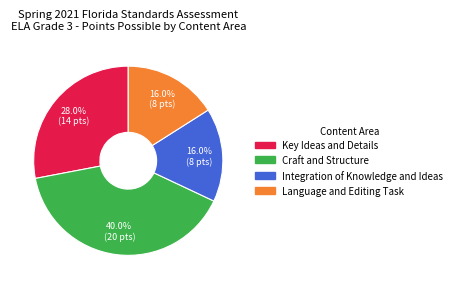

To the nearest percent, what percentage of the pie is Key Ideas and Details?

28%